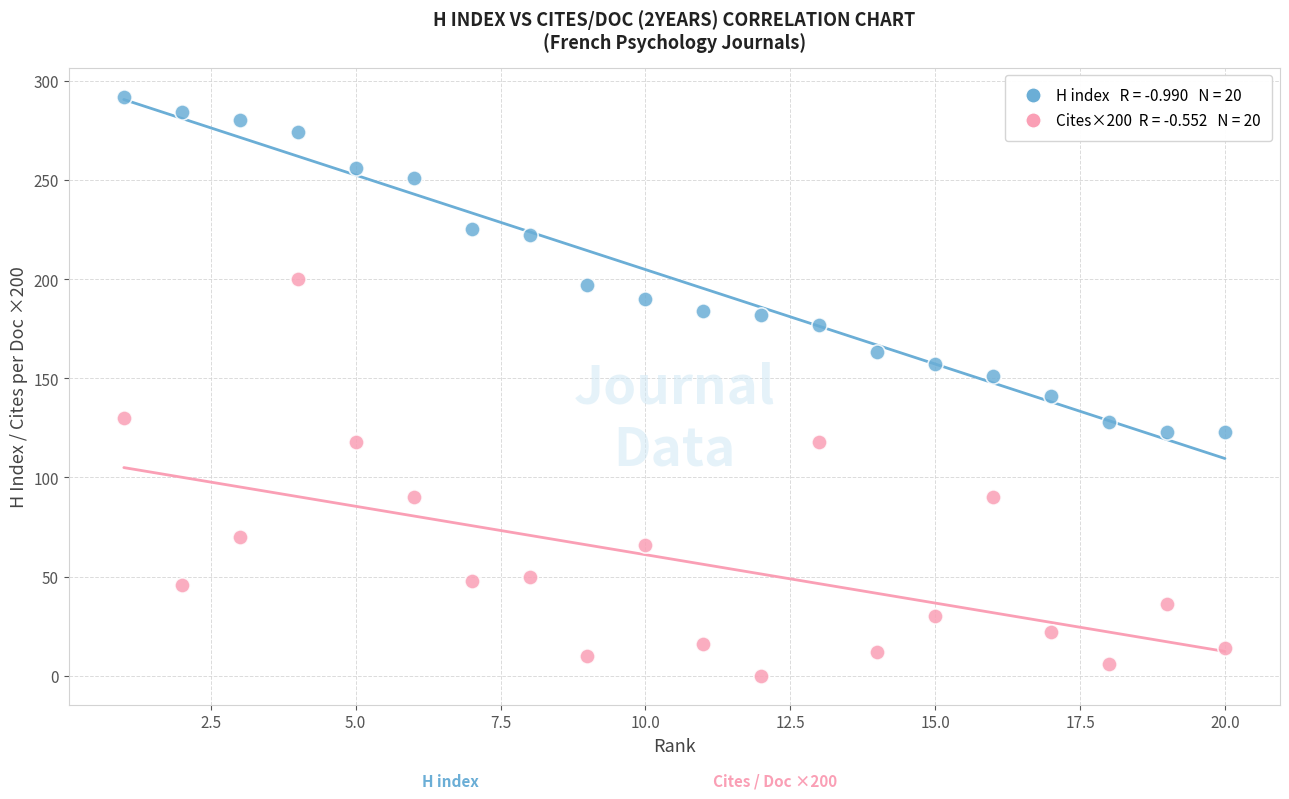

Across all data points, what is the range of Y values (max minus min)?

292.0